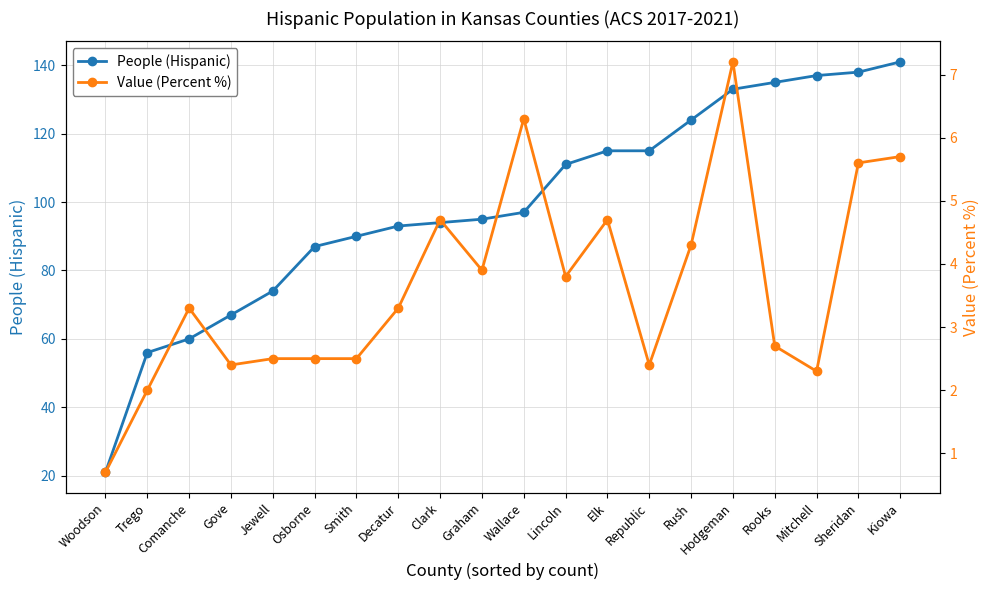

Reading left to right, what are all the values shown in this chart?

People (Hispanic): Woodson=21.0	Trego=56.0	Comanche=60.0	Gove=67.0	Jewell=74.0	Osborne=87.0	Smith=90.0	Decatur=93.0	Clark=94.0	Graham=95.0	Wallace=97.0	Lincoln=111.0	Elk=115.0	Republic=115.0	Rush=124.0	Hodgeman=133.0	Rooks=135.0	Mitchell=137.0	Sheridan=138.0	Kiowa=141.0
Value (Percent %): Woodson=0.7	Trego=2.0	Comanche=3.3	Gove=2.4	Jewell=2.5	Osborne=2.5	Smith=2.5	Decatur=3.3	Clark=4.7	Graham=3.9	Wallace=6.3	Lincoln=3.8	Elk=4.7	Republic=2.4	Rush=4.3	Hodgeman=7.2	Rooks=2.7	Mitchell=2.3	Sheridan=5.6	Kiowa=5.7